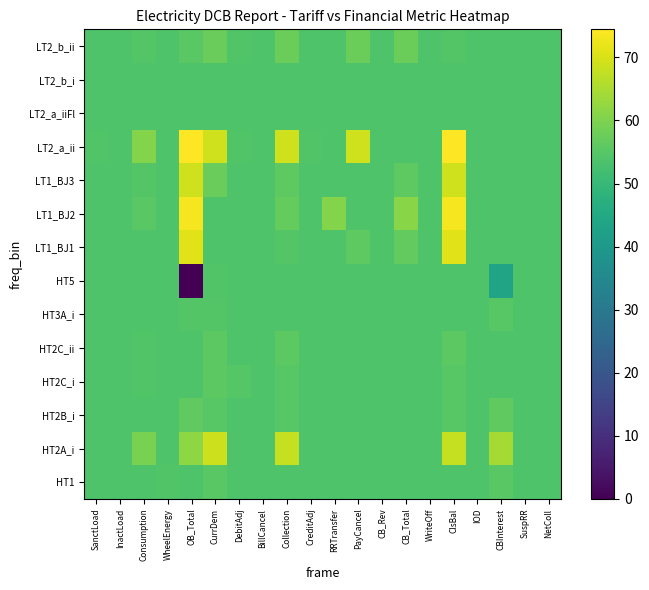

Rank the series by their maximum value, from lowest to highest.

LT2_a_iiFl, LT2_b_i, HT5, HT3A_i, HT1, HT2C_ii, HT2C_i, HT2B_i, LT2_b_ii, HT2A_i, LT1_BJ3, LT1_BJ1, LT1_BJ2, LT2_a_ii